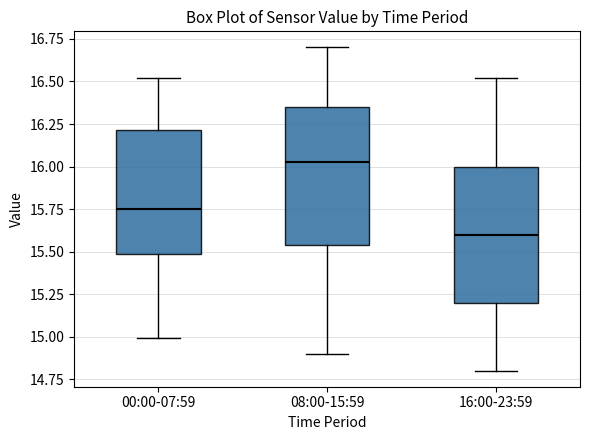

Which box's median line is the highest?

08:00-15:59